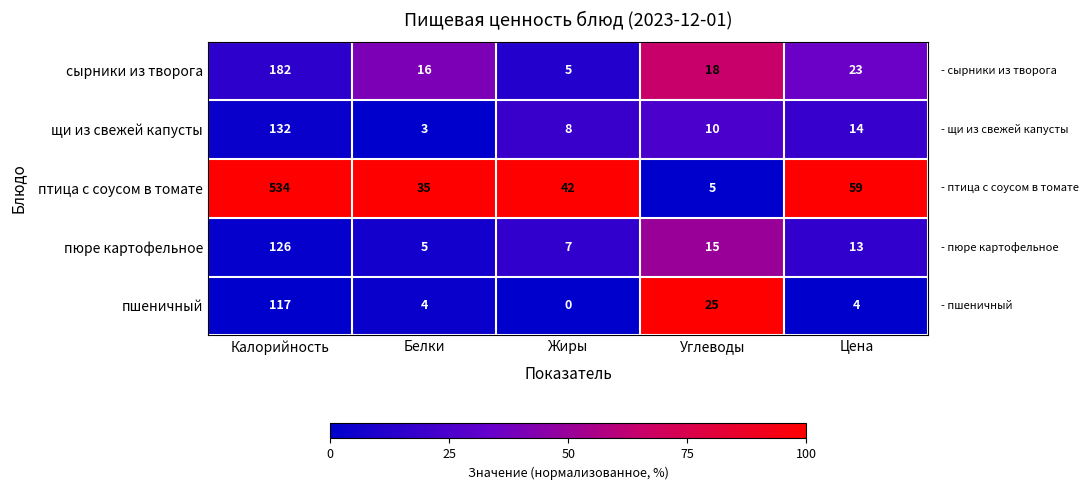

Where does the сырники из творога series first go above 18?

Калорийность